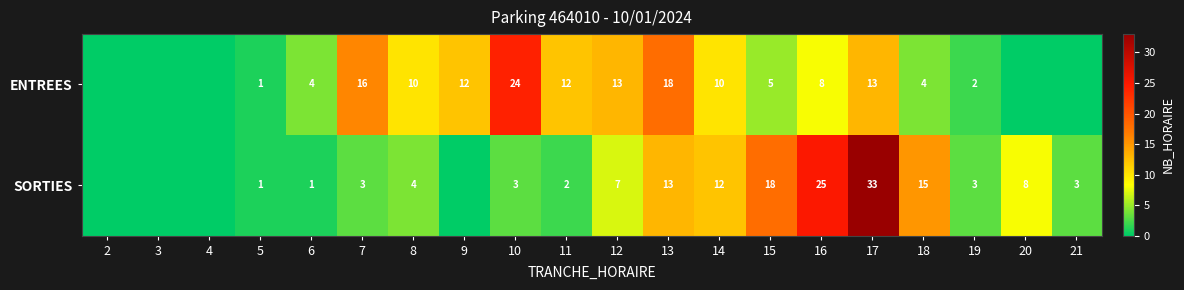

Rank the series at 18 from highest to lowest value.

SORTIES, ENTREES